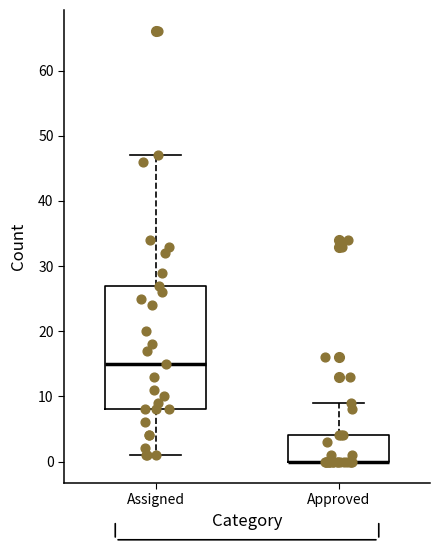

Which box is the tallest, from its lower edge to its upper edge?

Assigned